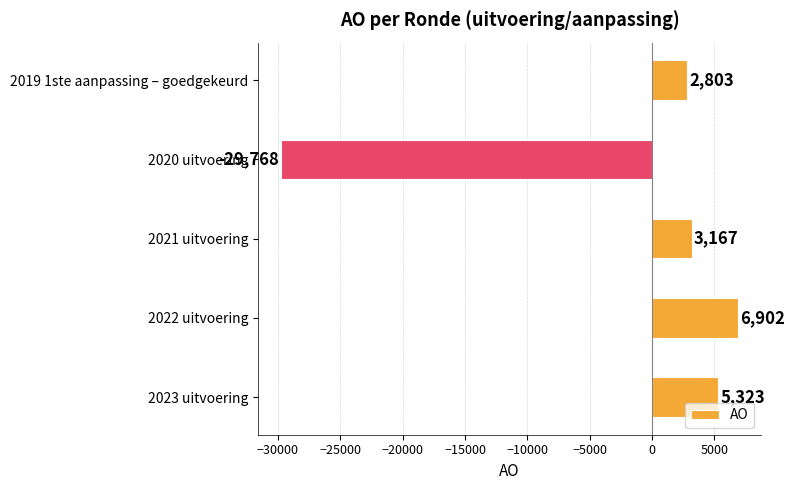

At which category does the chart reach its minimum across all series?

2020 uitvoering